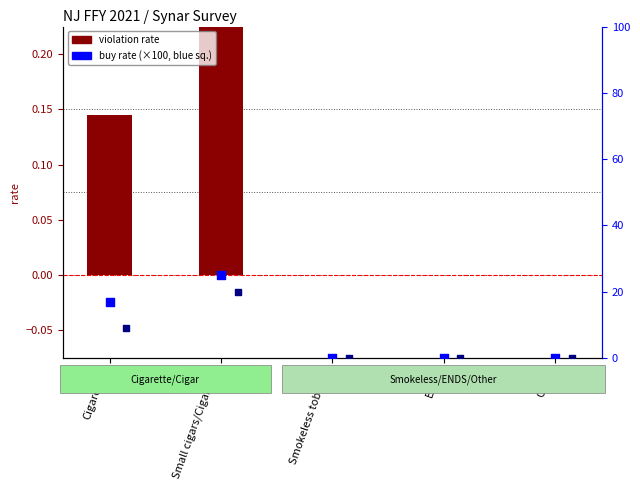

Which series contains the lowest Y value?

violation rate